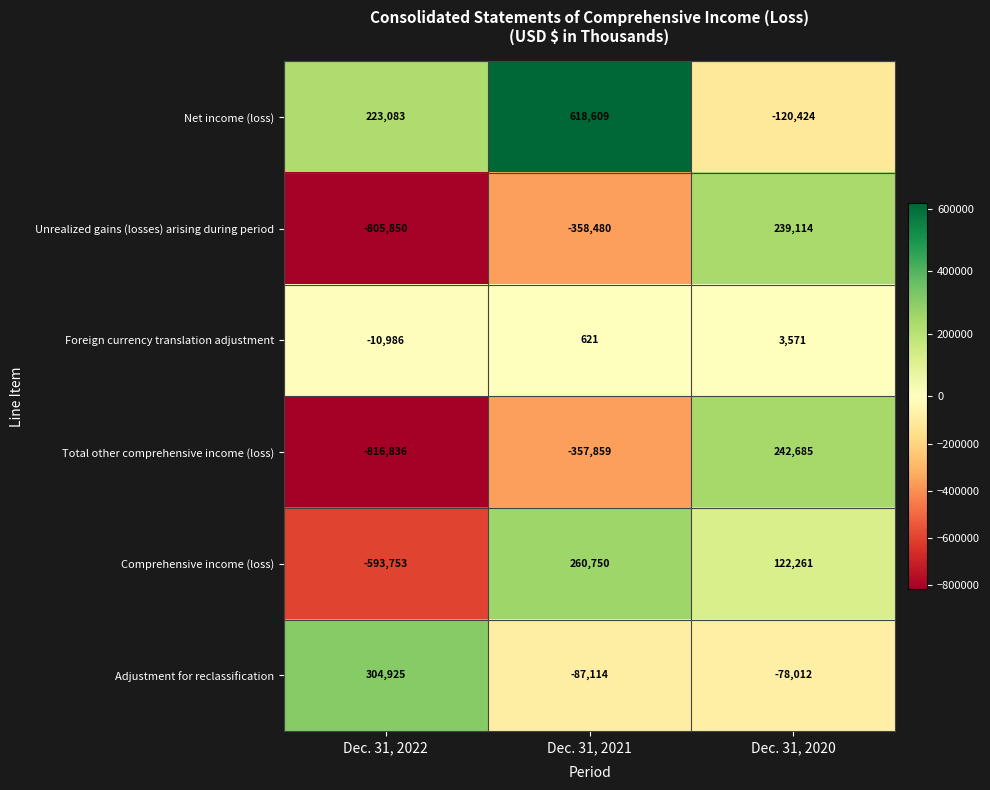

How many data points does each series have?

3